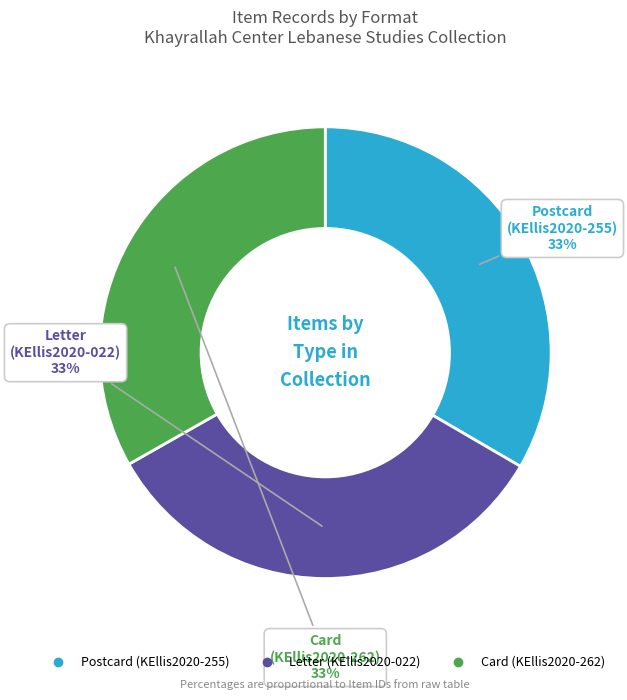

Is the sum of Letter (KEllis2020-022) and Postcard (KEllis2020-255) greater than half?

Yes